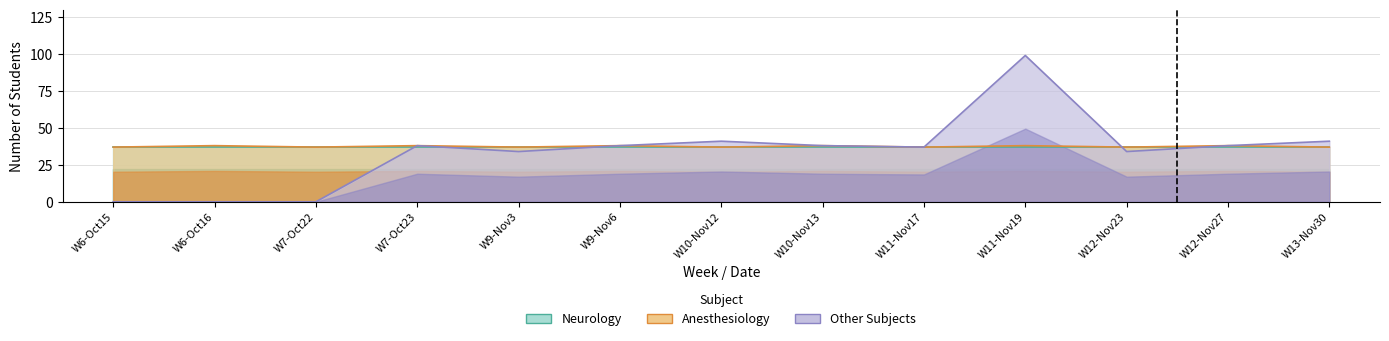

What is the value of the Anesthesiology point at the 10th from the left?

37